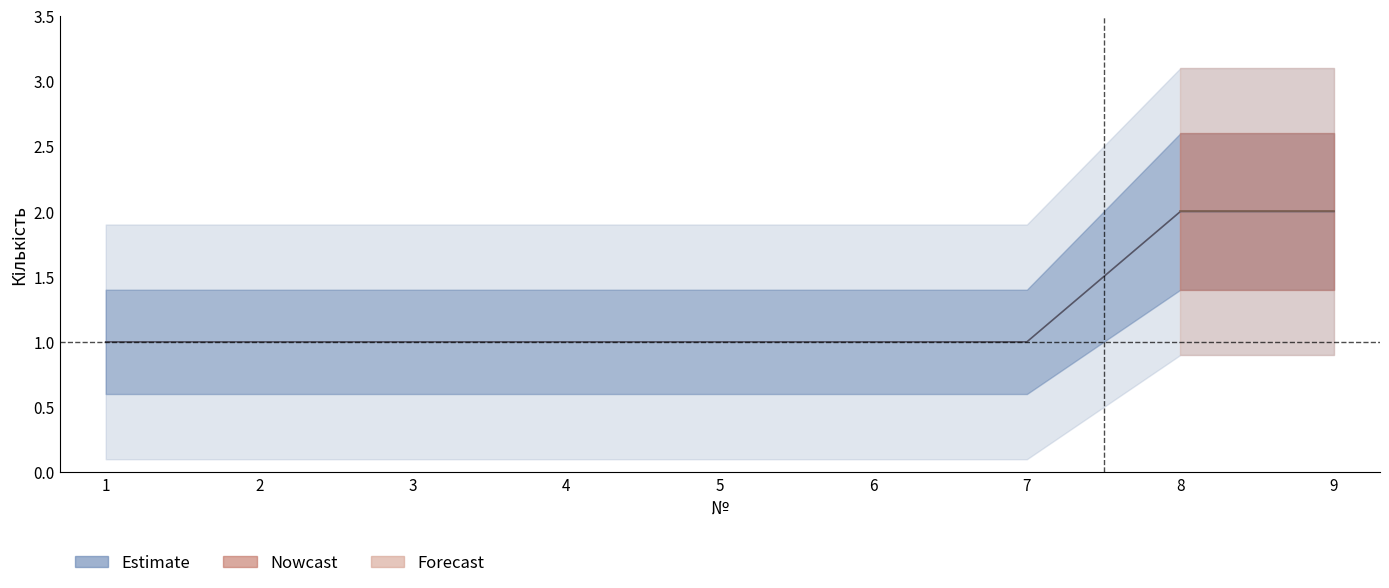

Reading left to right, what are all the values shown in this chart?

1	1	1	1	1	1	1	2	2